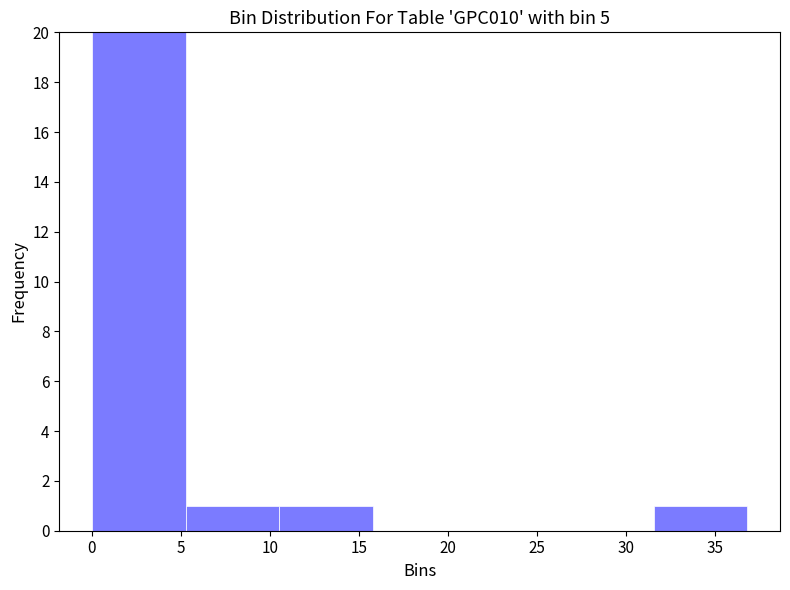

Over which range of the x-axis is the bar tallest?

0.0 to 5.5